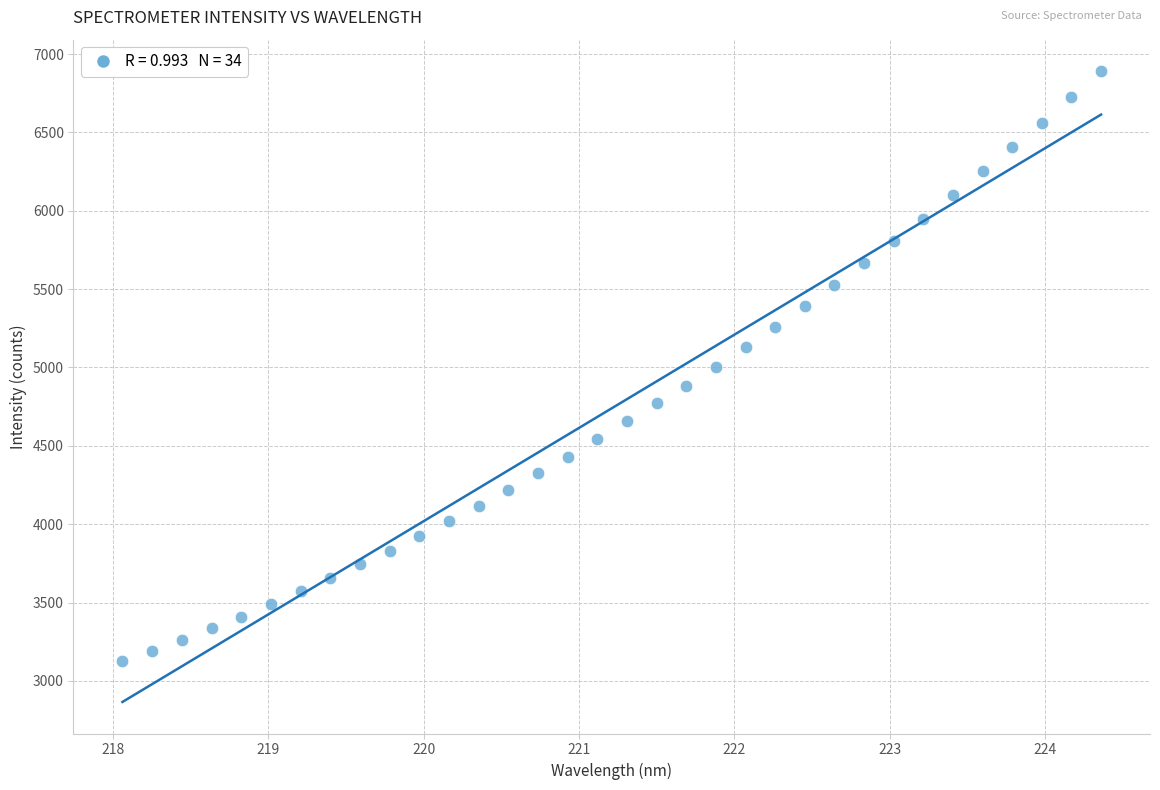

What is the range of X values (max minus min)?

6.3